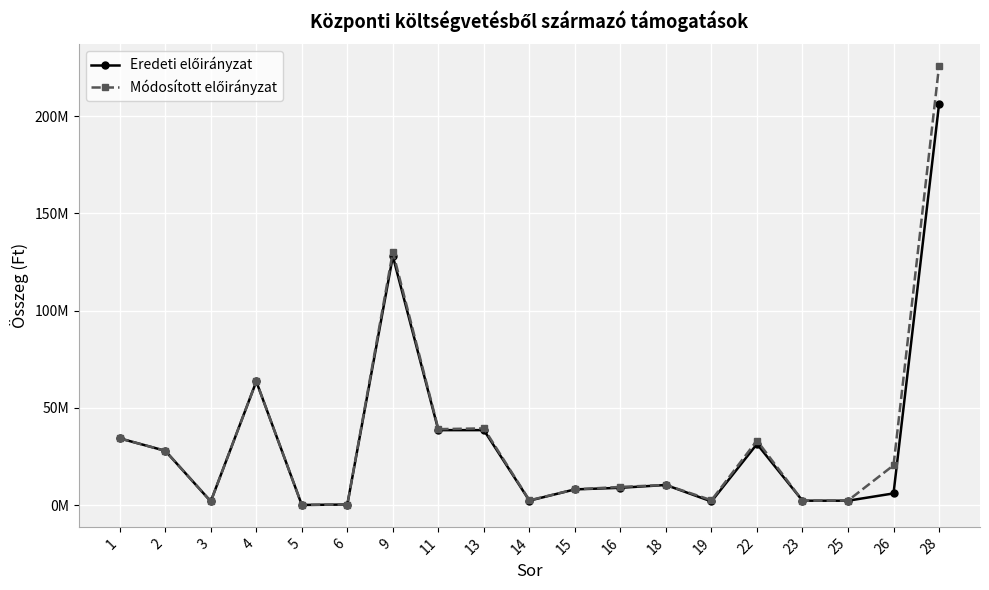

Is this an area chart (filled region under the line)?

No